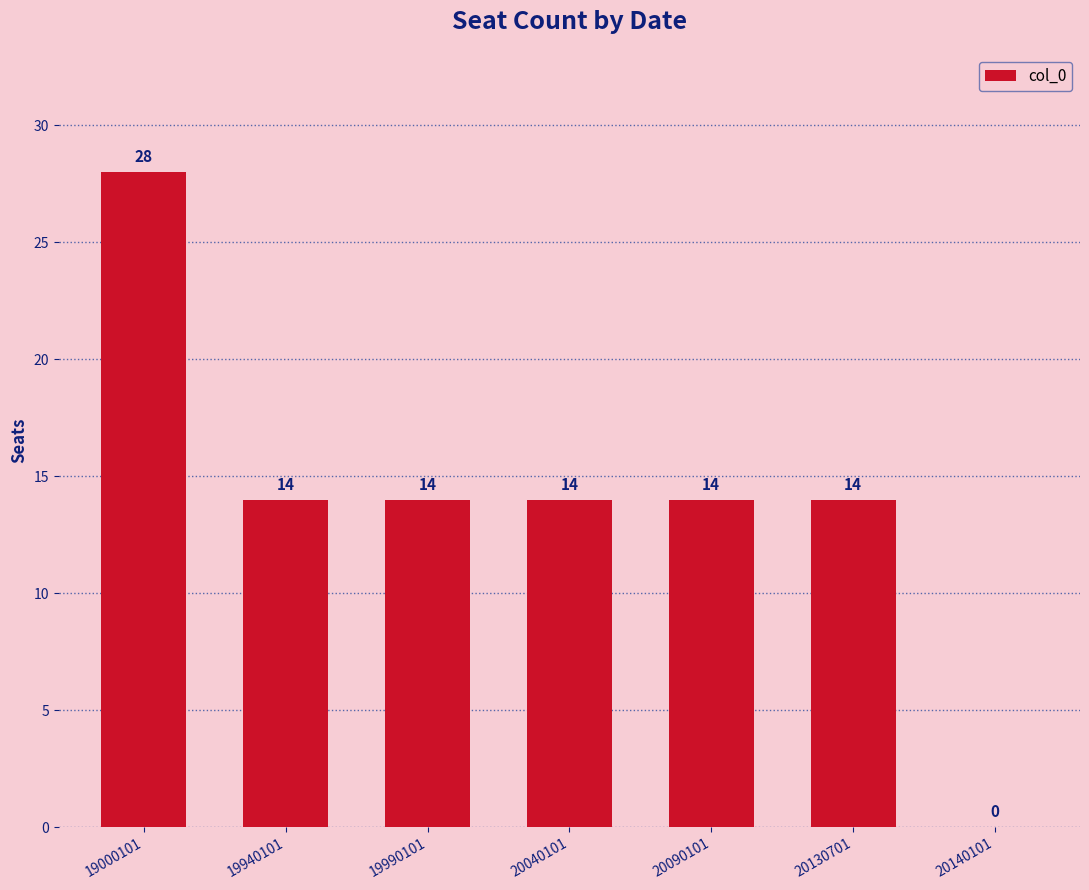

What is the sum of all values?

98